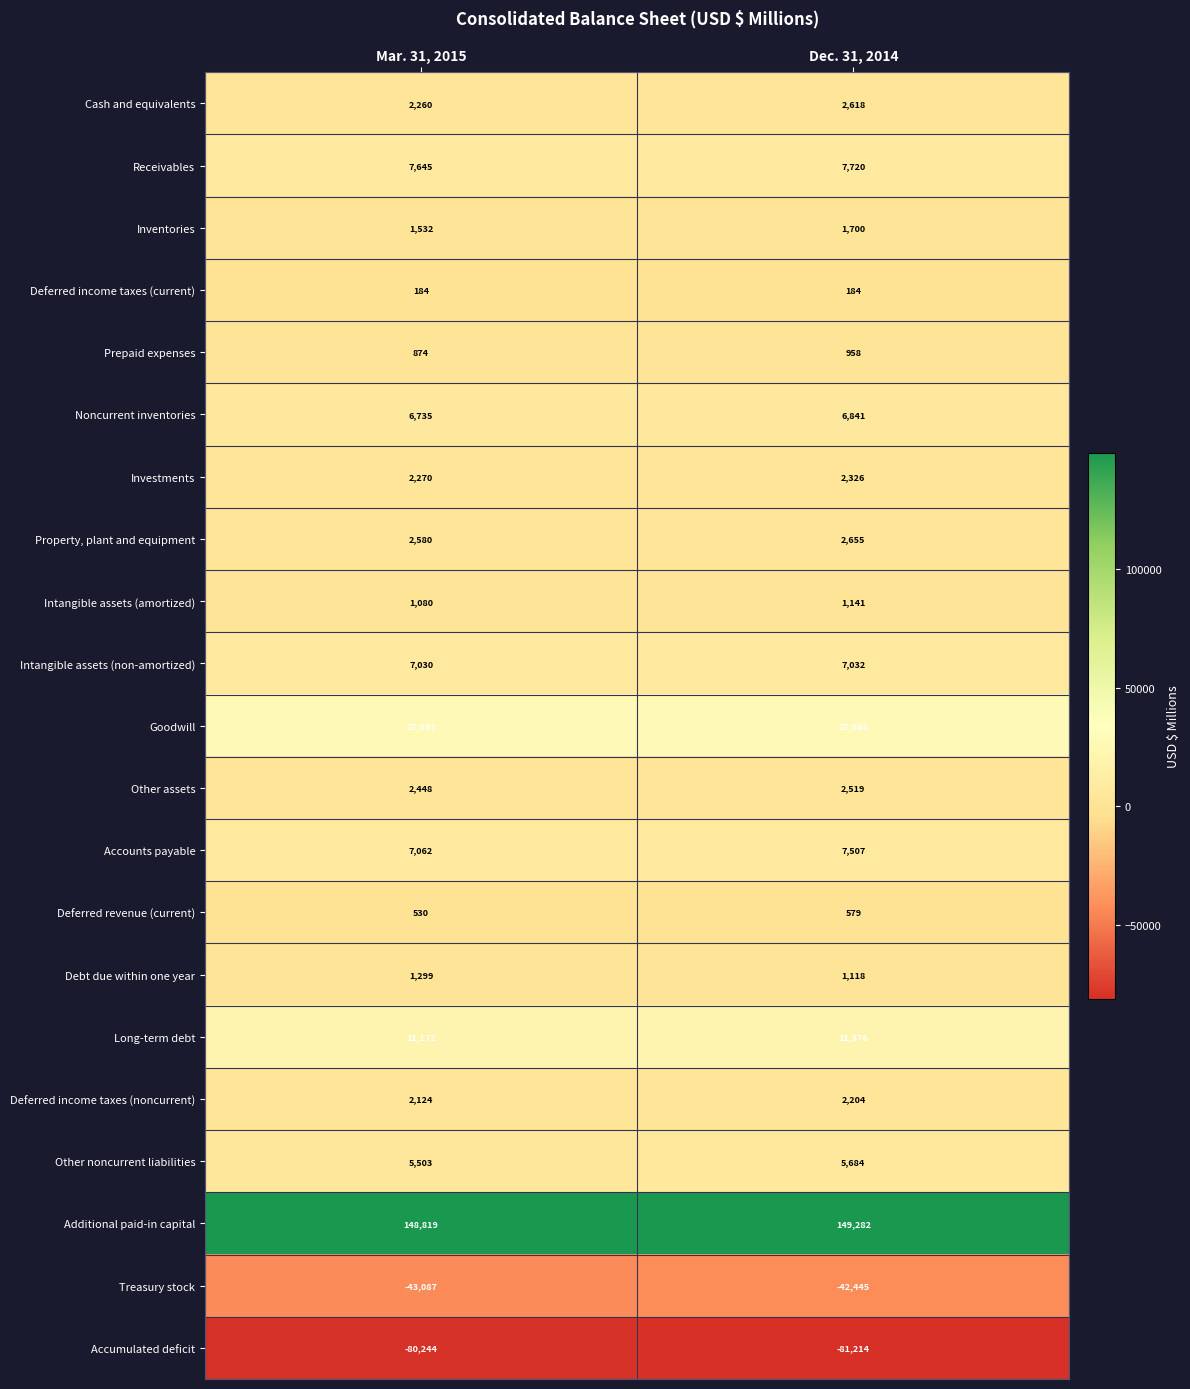

Where is Intangible assets (amortized) nearest to the value 1110?

Mar. 31, 2015